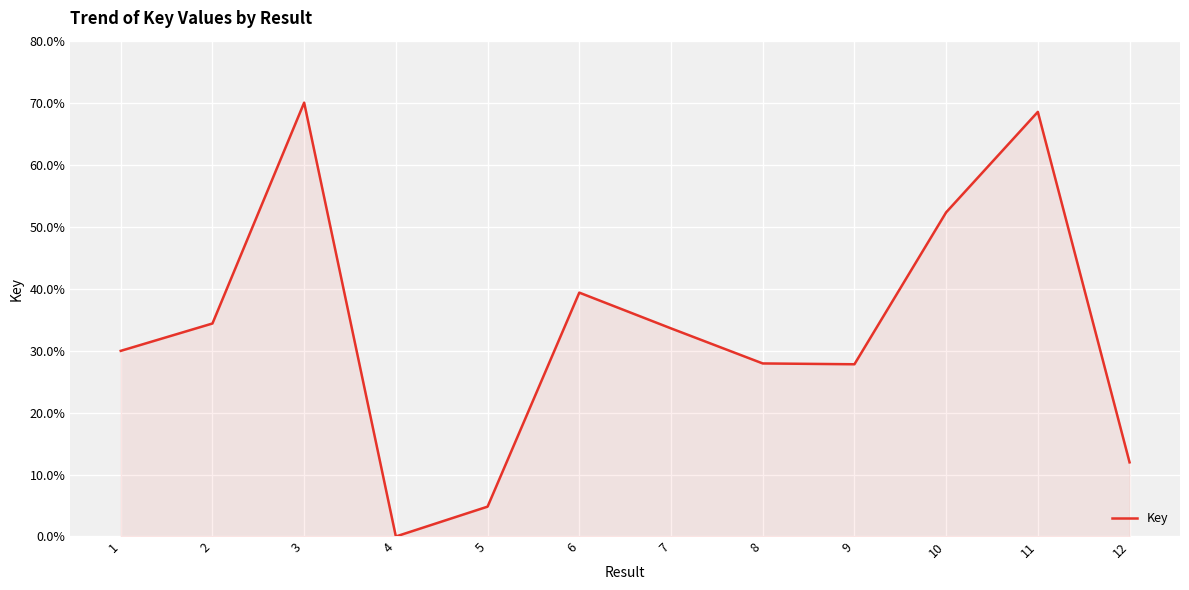

True or false: the data shows 34.4 at 2.

True